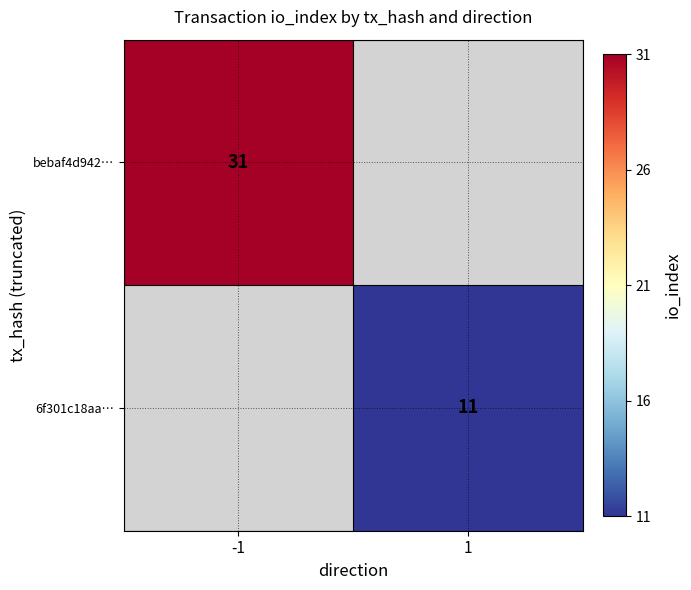

What is the smallest value displayed?

11.0